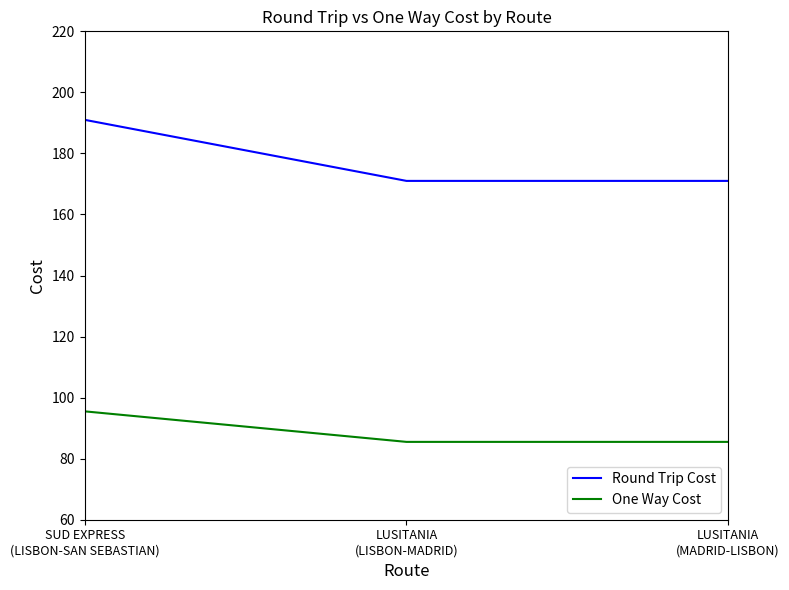

What are all the series names shown in the legend?

Round Trip Cost, One Way Cost